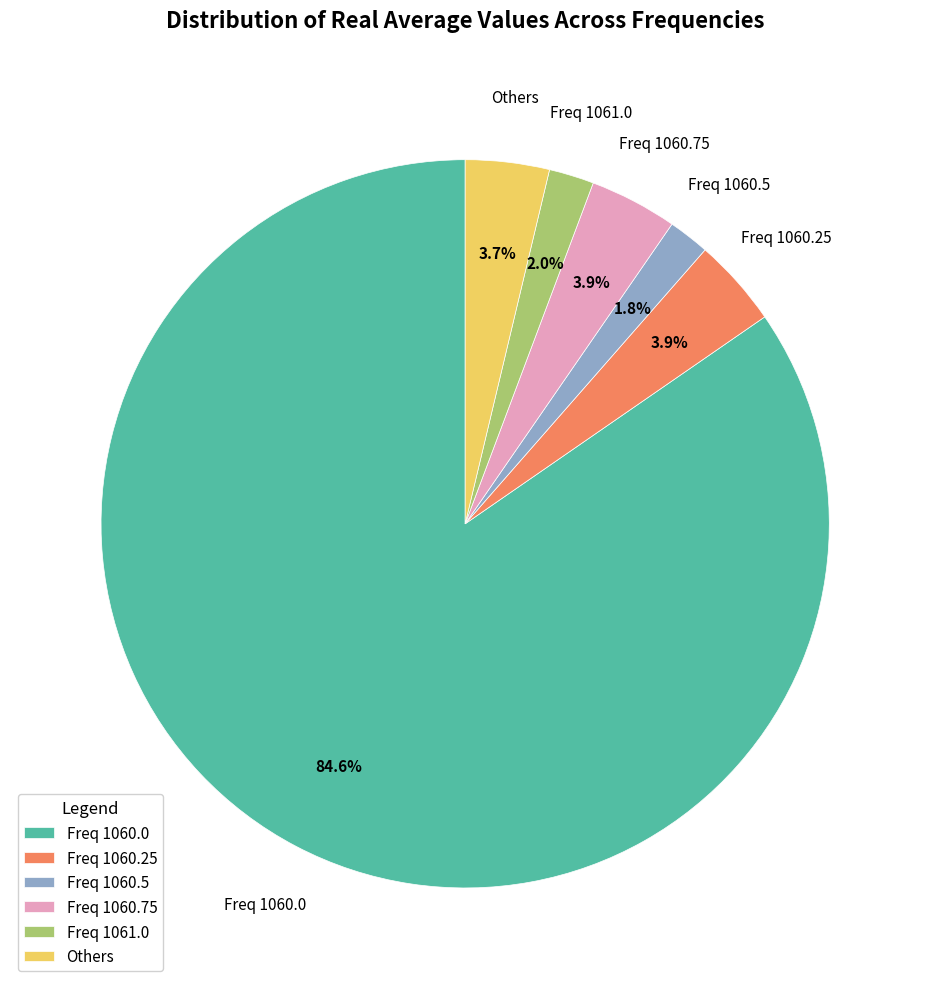

Between Freq 1060.0 and Freq 1061.0, which is larger?

Freq 1060.0